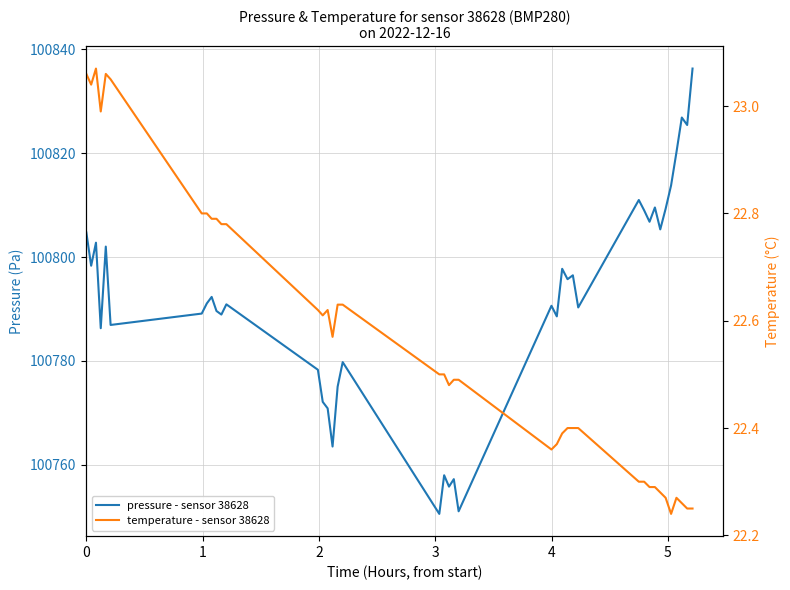

In temperature - sensor 38628, how many points are lower than both neighbors (excluding endpoints)?

7